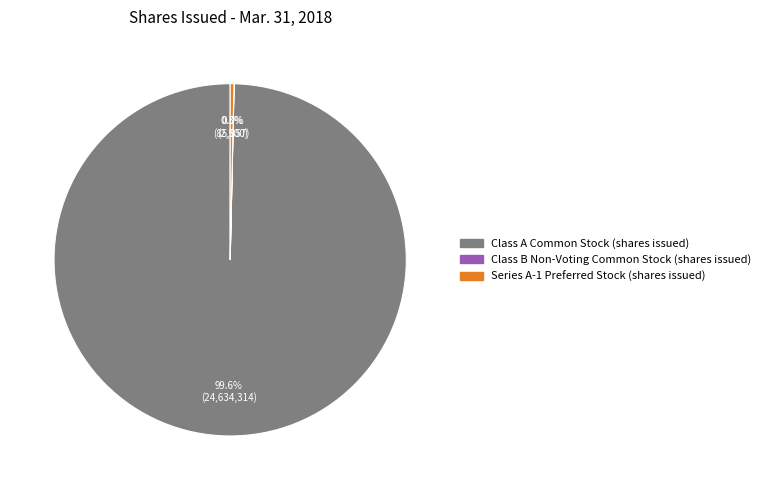

To the nearest percent, what percentage of the pie is Class A Common Stock (shares issued)?

100%